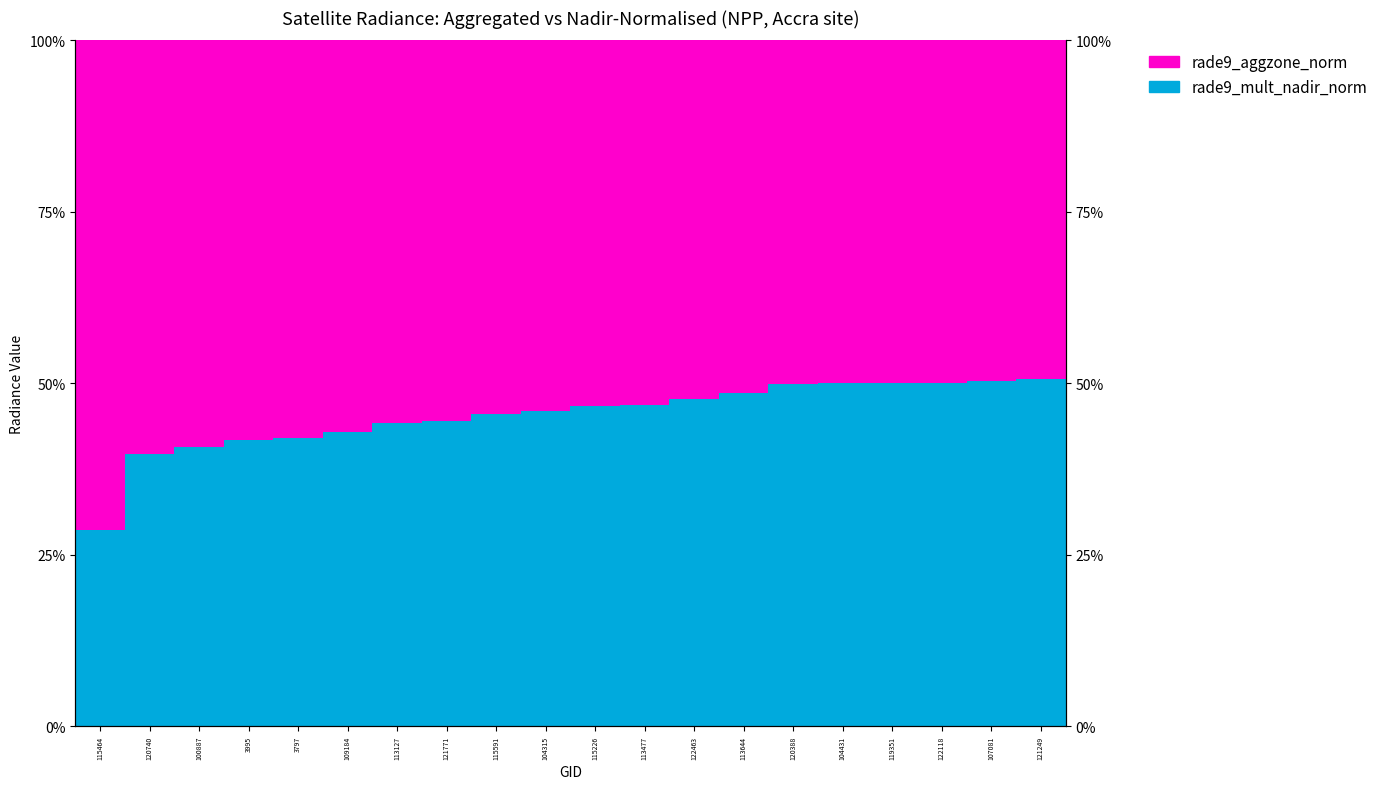

List the labels in order of rade9_aggzone_norm value, largest first.

115464, 120740, 100887, 3995, 3797, 109184, 113127, 121771, 115591, 104315, 115226, 113477, 122463, 113644, 120388, 104431, 119351, 122118, 107081, 121249